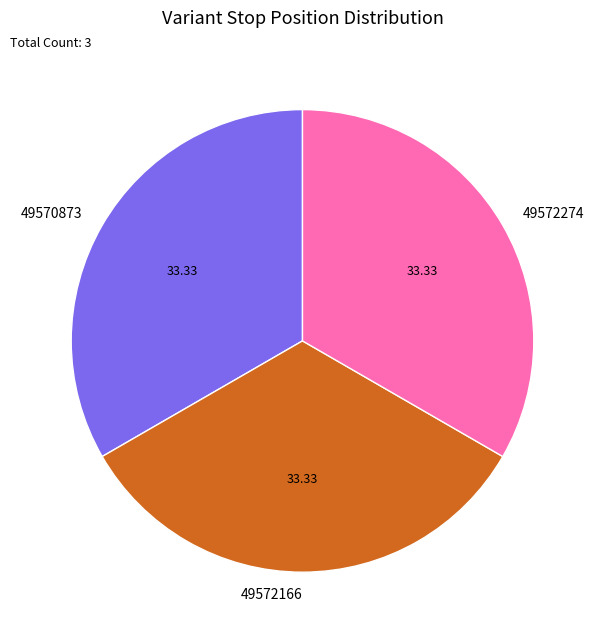

Does 49570873 represent more than half of the total?

No